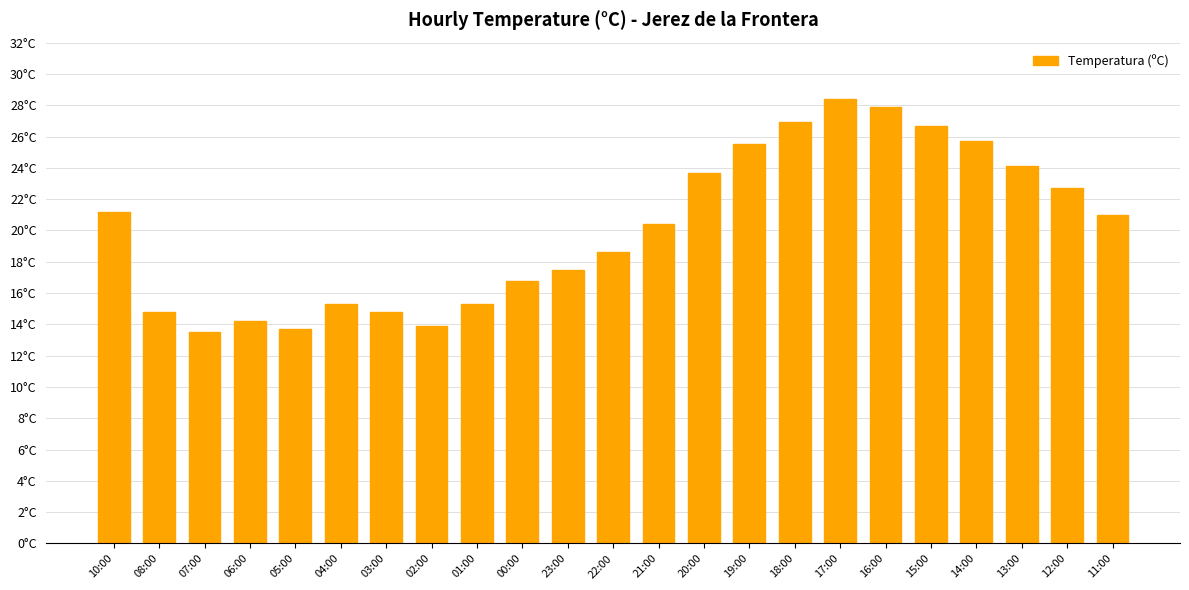

What is the label of the 20th bar from the right?

06:00